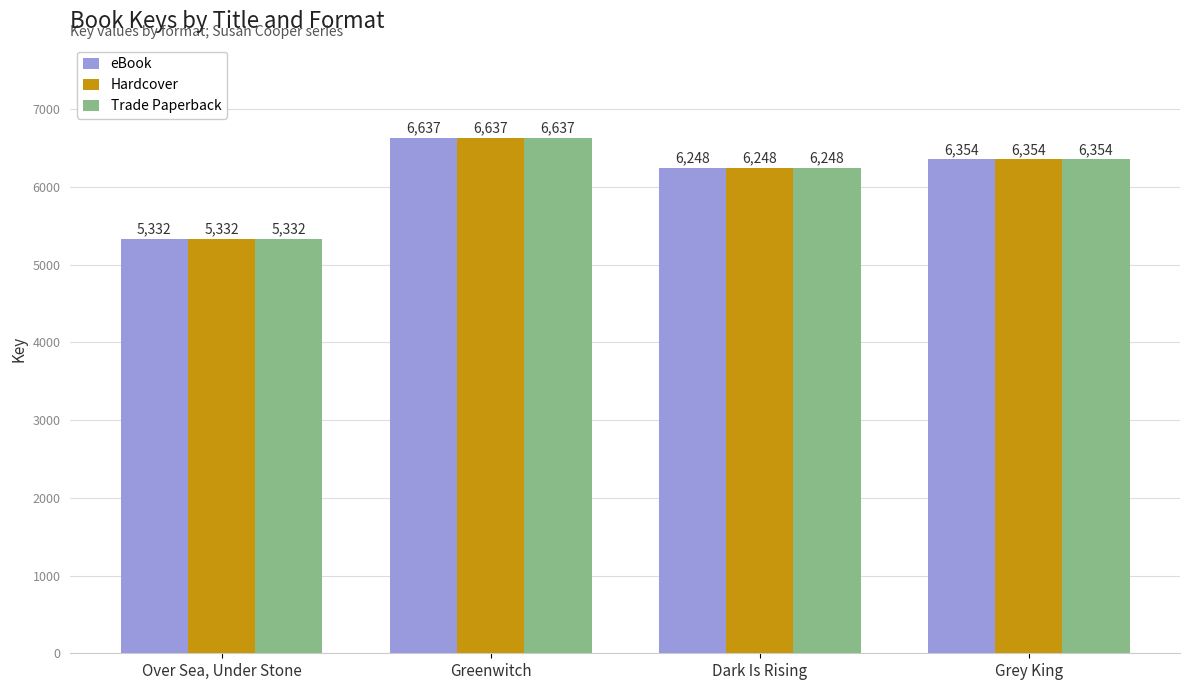

What is the sum of all Trade Paperback values?

24571